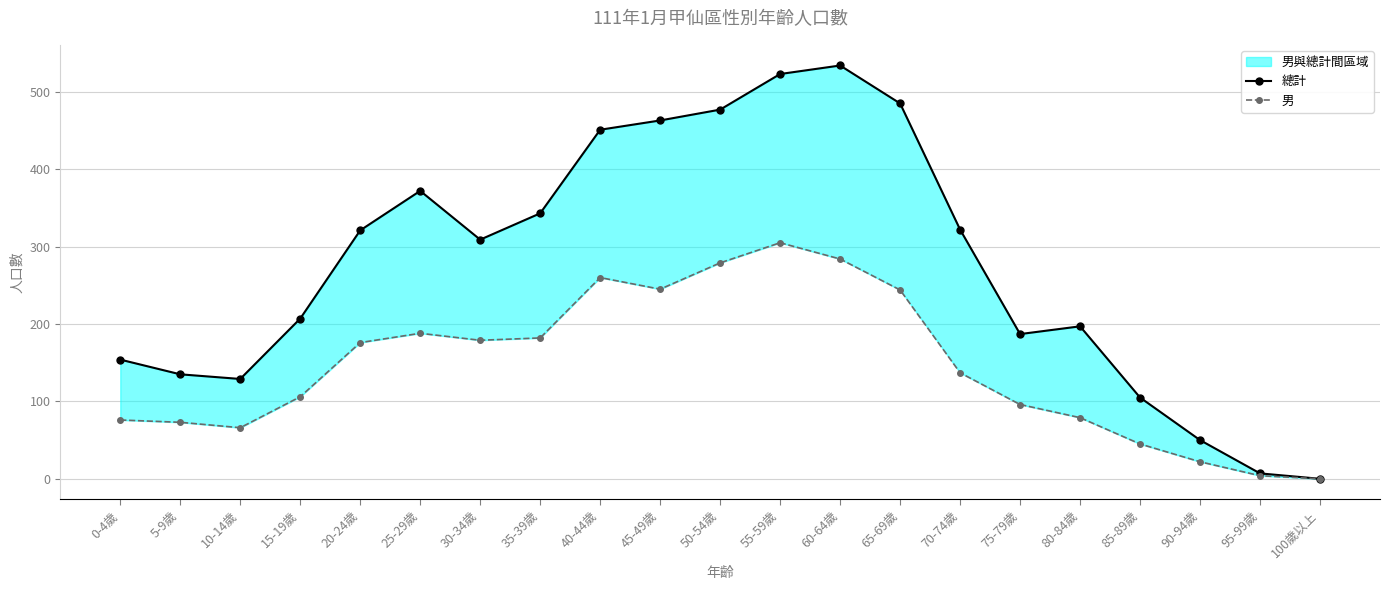

What is the label of the 12th point from the right?

45-49歲